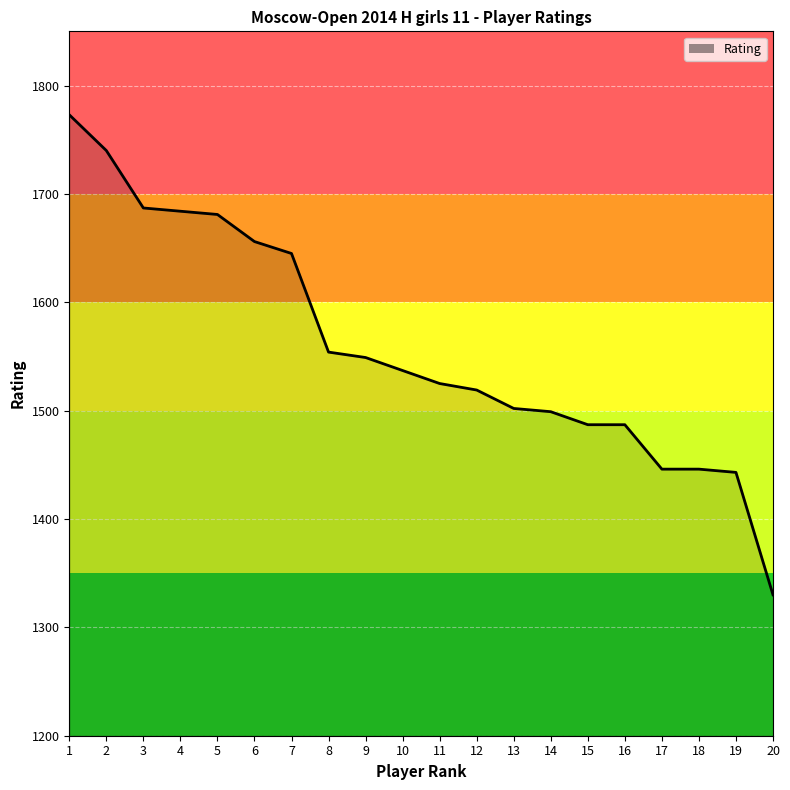

Approximately how many times larger is the value at 15 compared to 12?

1.0